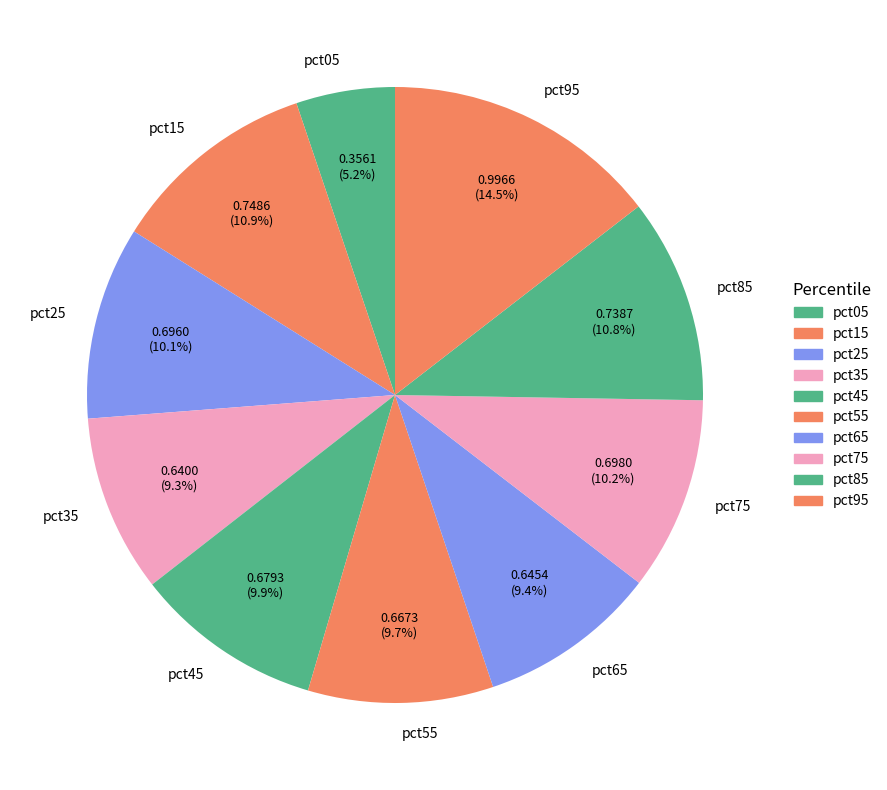

What is the largest slice in the pie chart?

pct95